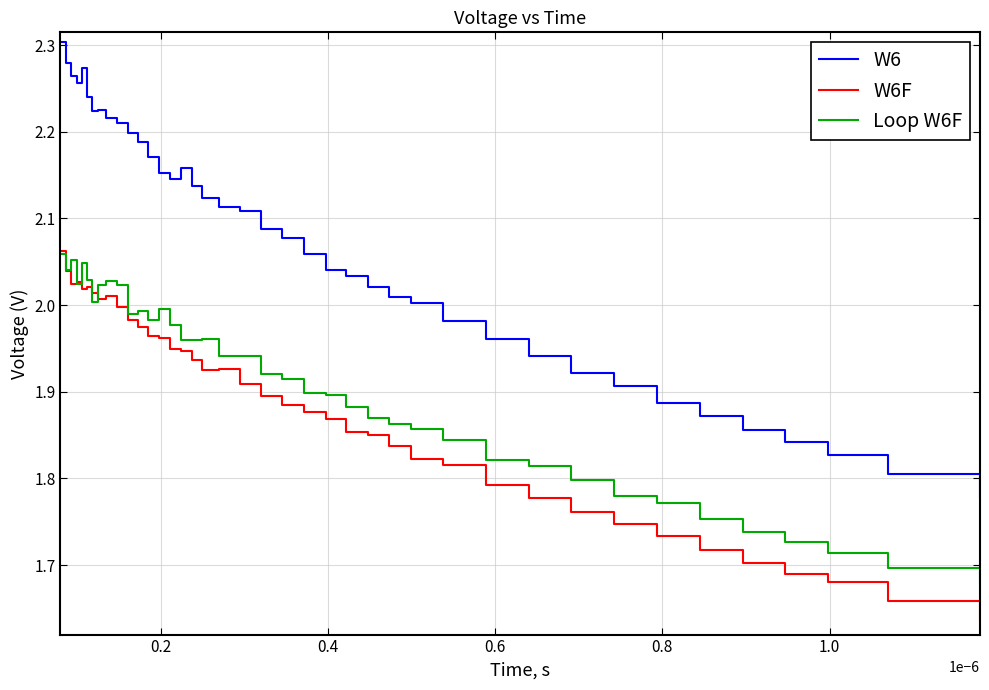

Which series ends up on top after the final intersection of W6F and Loop W6F?

Loop W6F